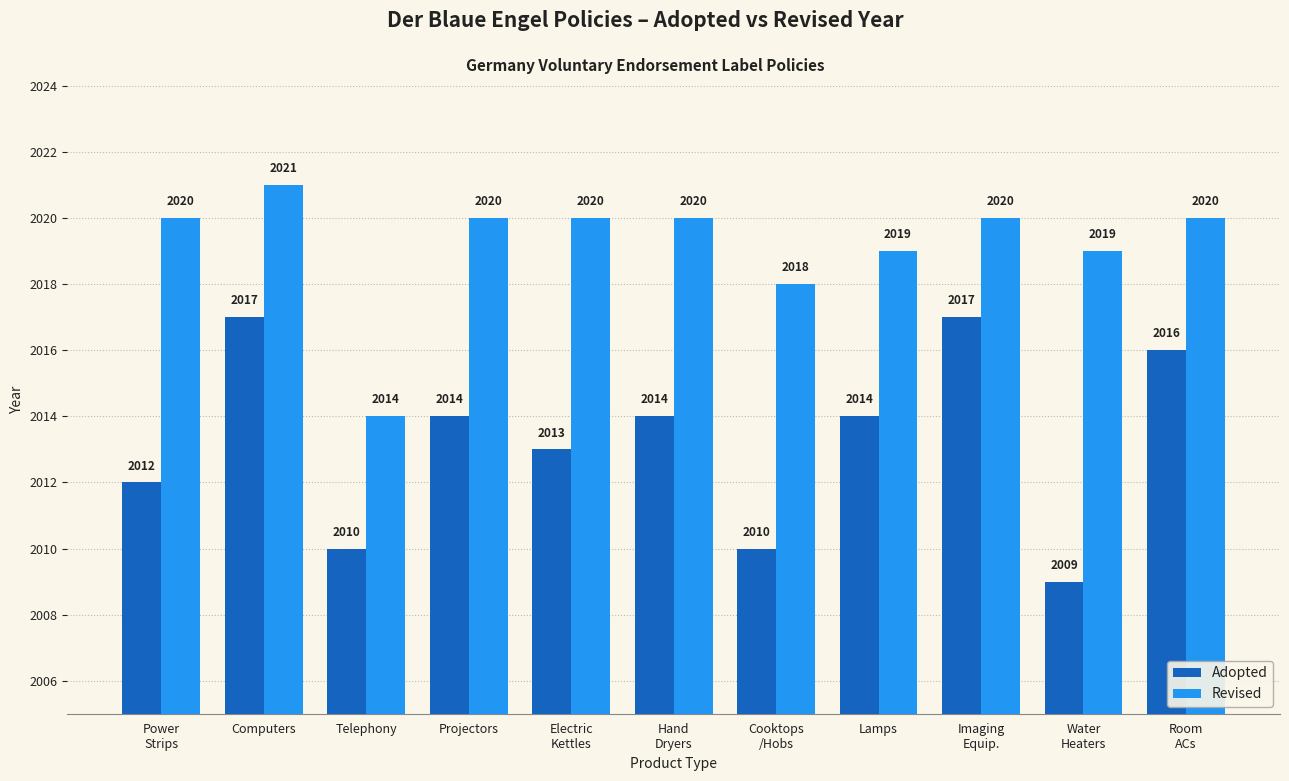

True or false: Adopted has a value of 2013 at Electric
Kettles.

True